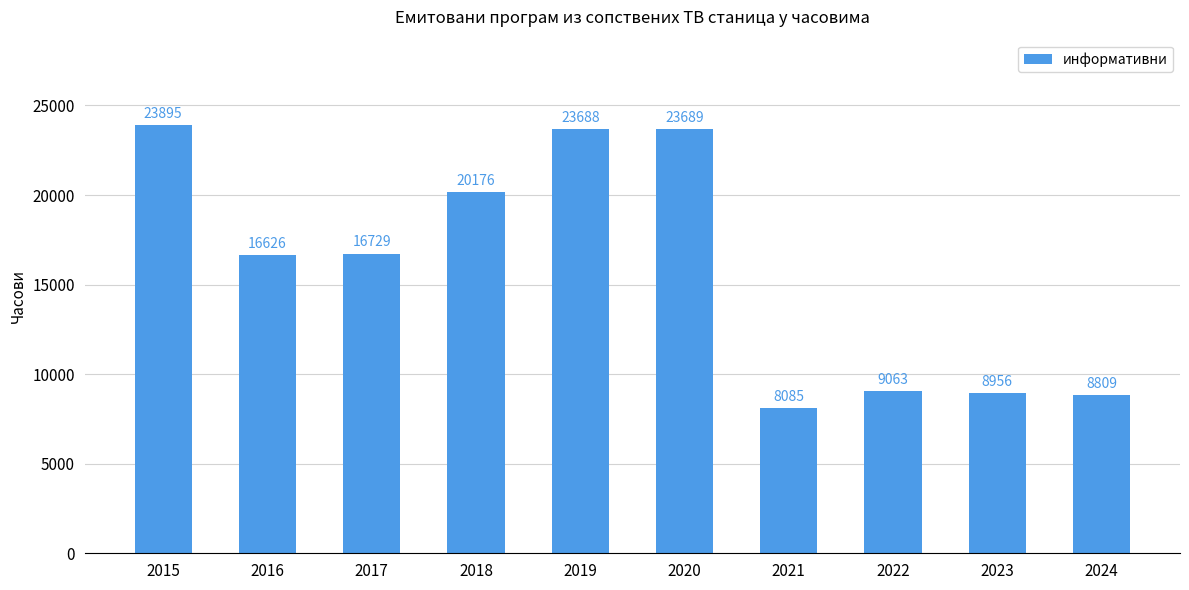

What is the difference between the values at 2020 and 2022?

14626